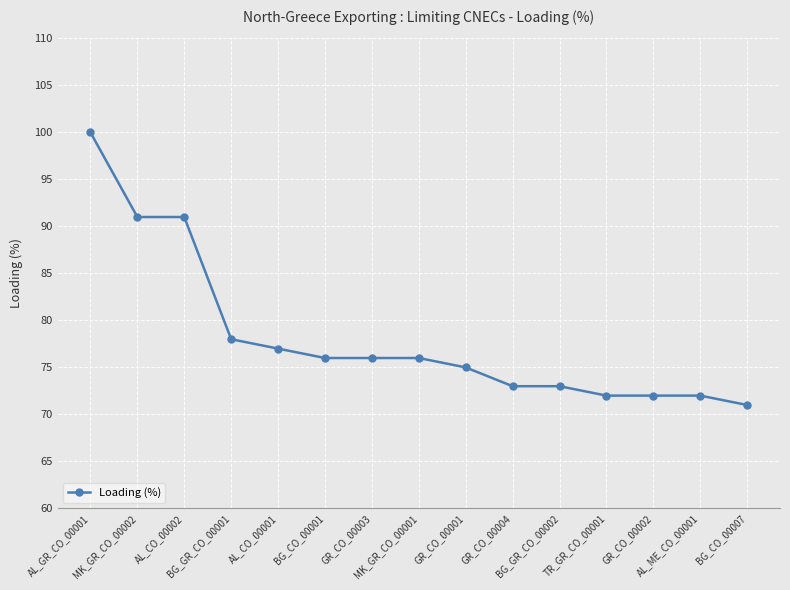

What is the average value?

78